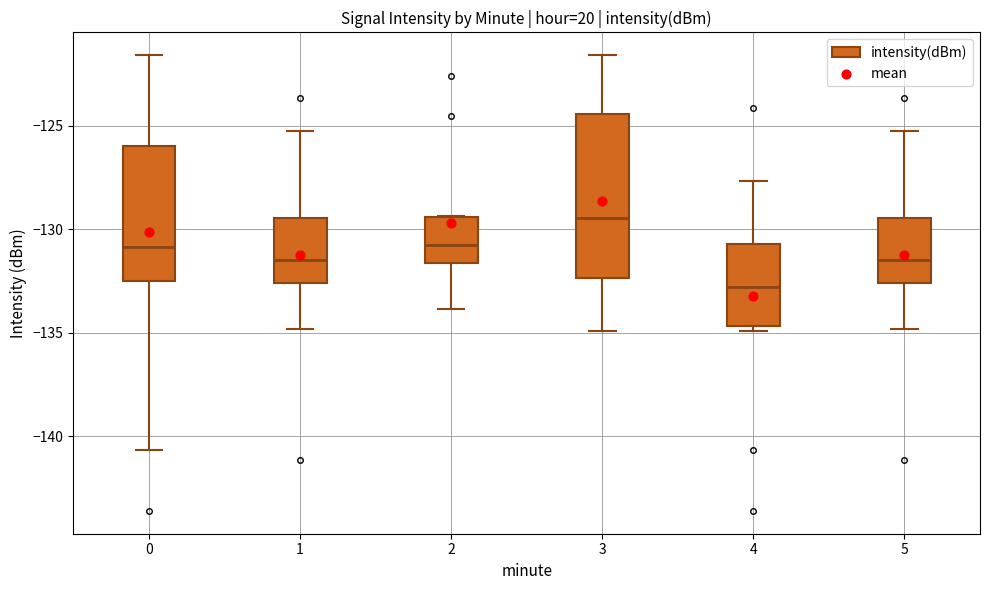

Comparing the boxes themselves (not the whiskers), which one is the tallest?

3